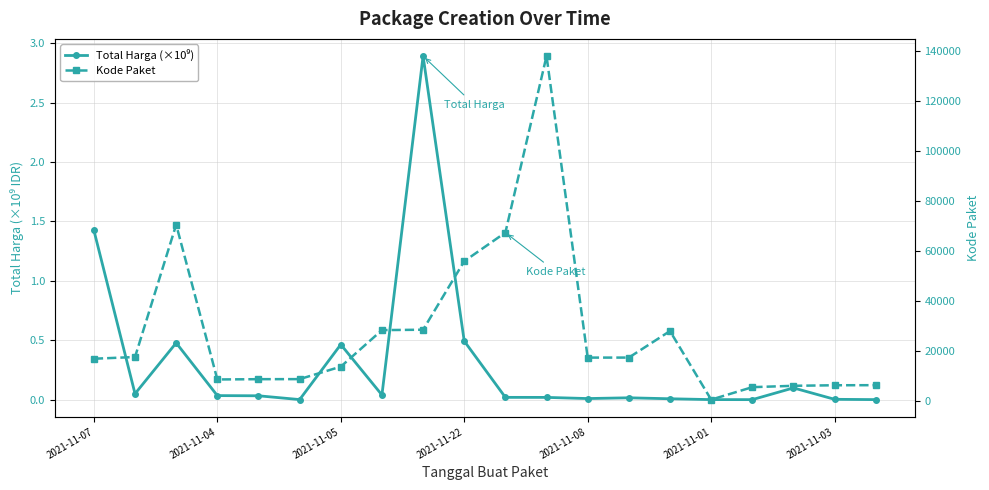

What is the value of the Kode Paket point at the 11th from the left?

67279.0